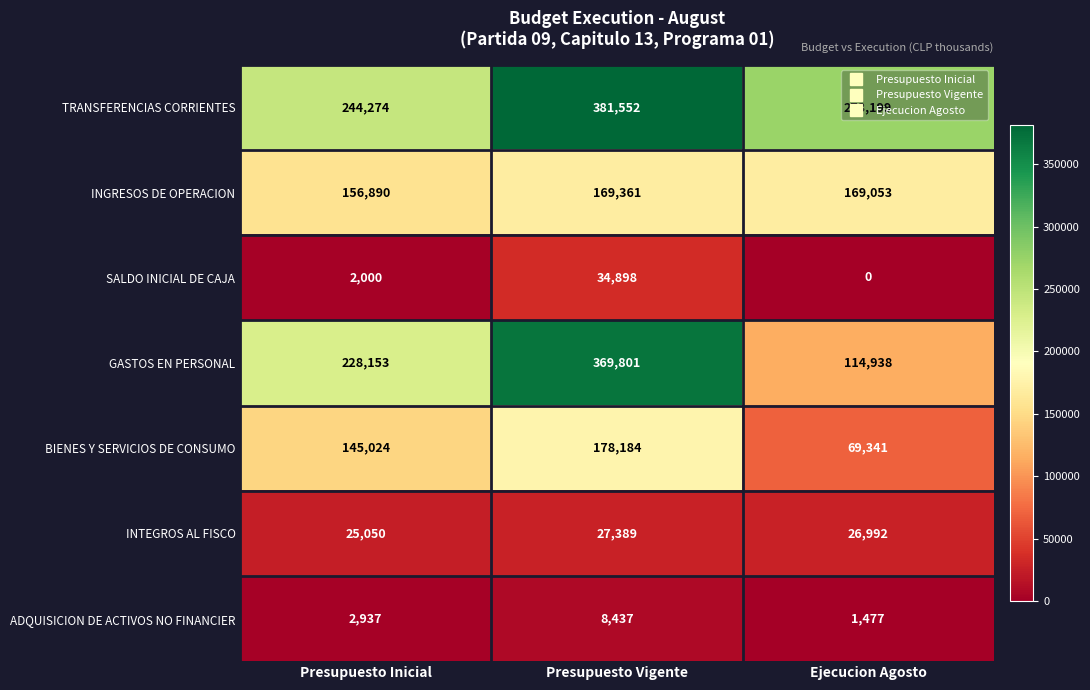

How many data points does each series have?

3